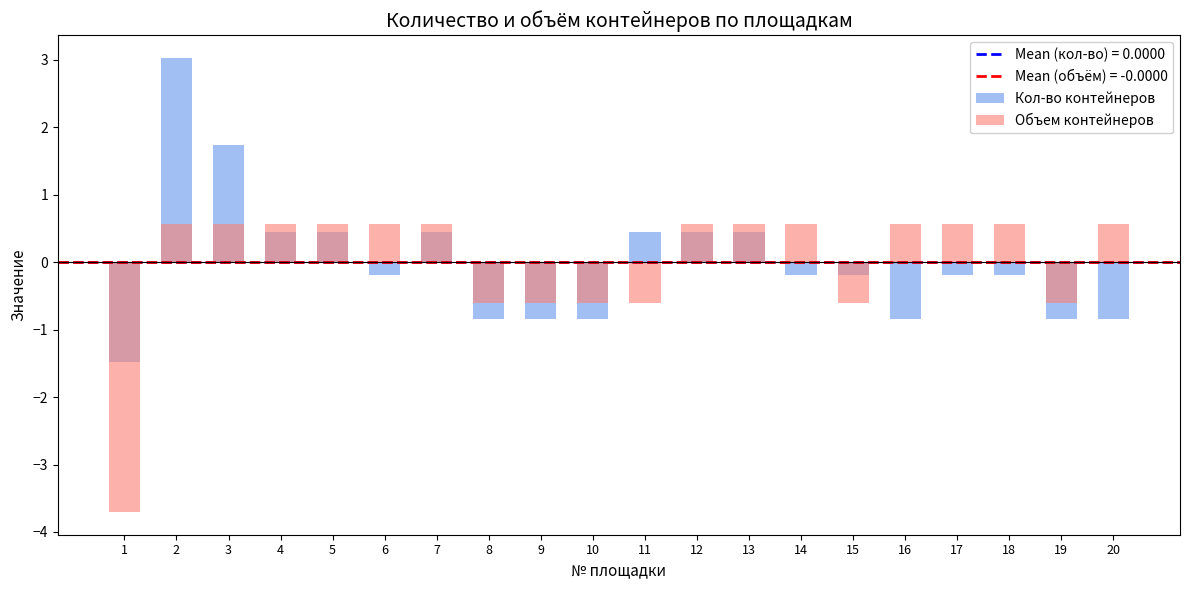

Where is Объем контейнеров nearest to the value -1?

8